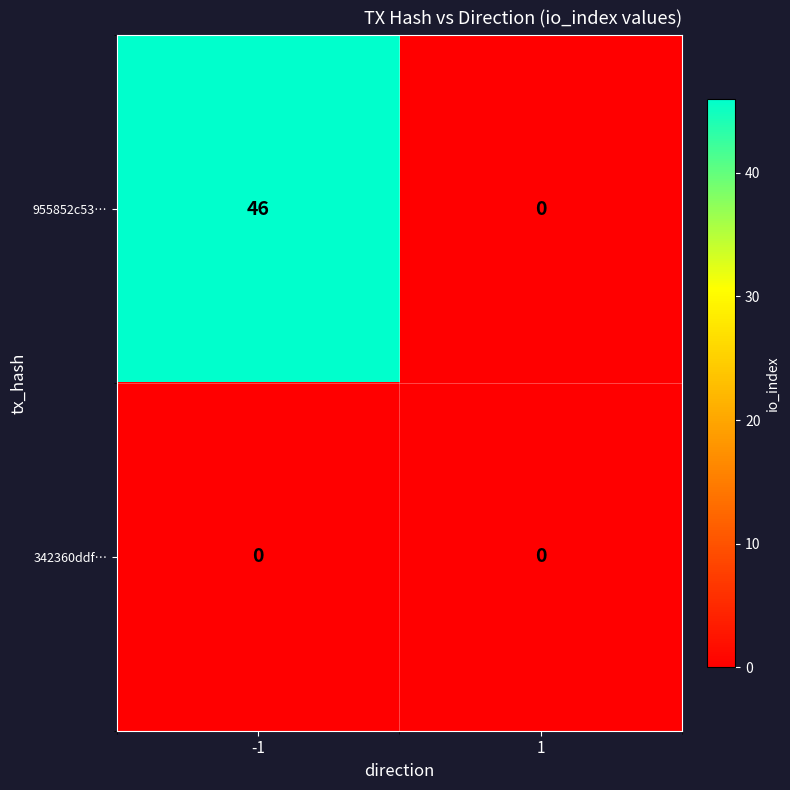

List the series in order of their peak value, lowest first.

342360ddf…, 955852c53…